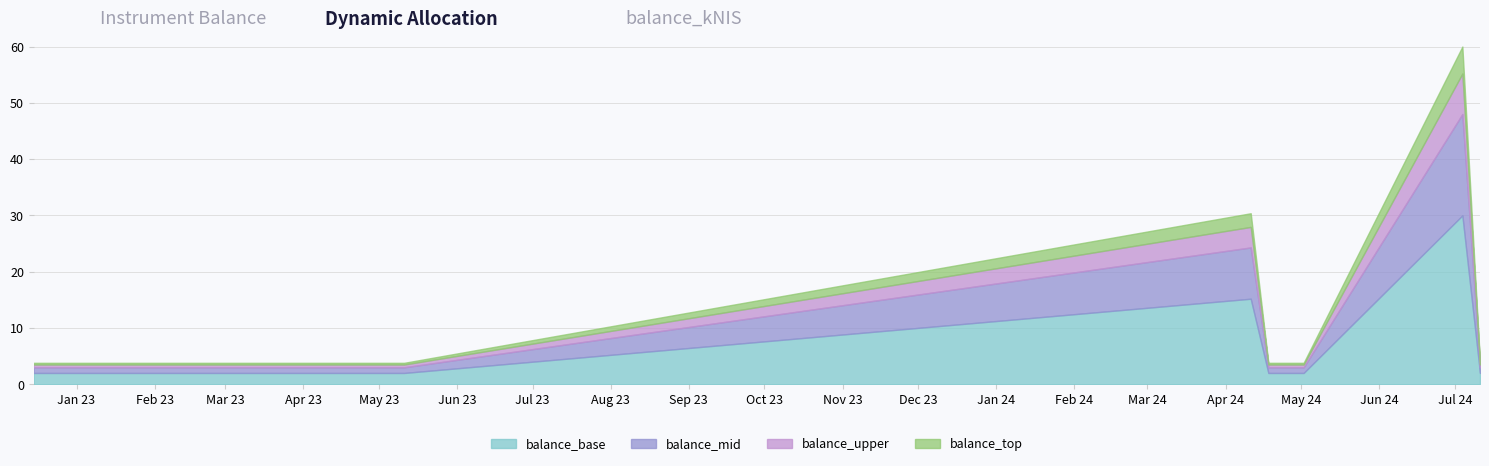

List the labels in order of value, smallest first.

2022-12-15, 2023-05-11, 2024-04-18, 2024-05-02, 2024-07-11, 2024-04-25, 2024-04-11, 2024-07-04